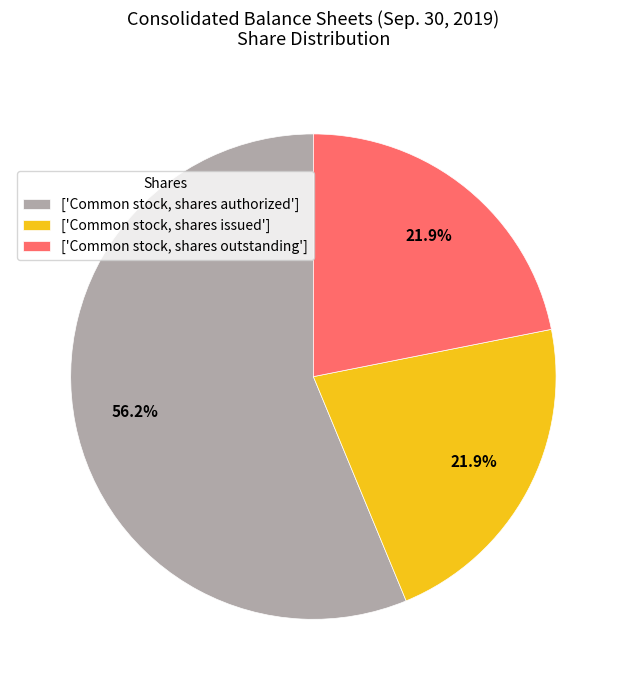

What is the total percentage of ['Common stock, shares authorized'] and ['Common stock, shares outstanding']?

78.1%